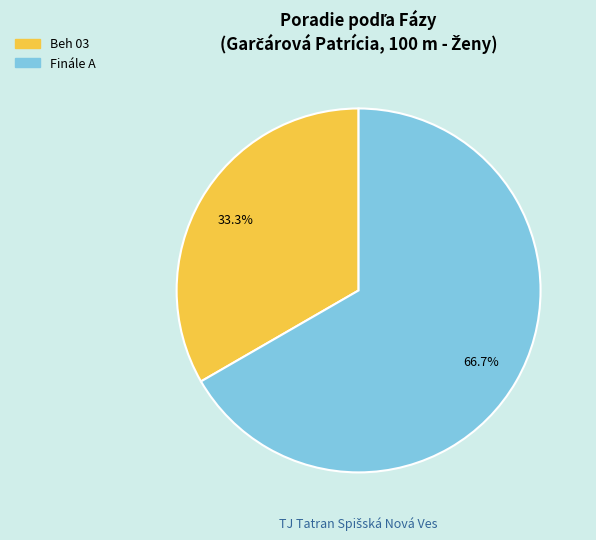

Rank the categories by value from lowest to highest.

Beh 03, Finále A